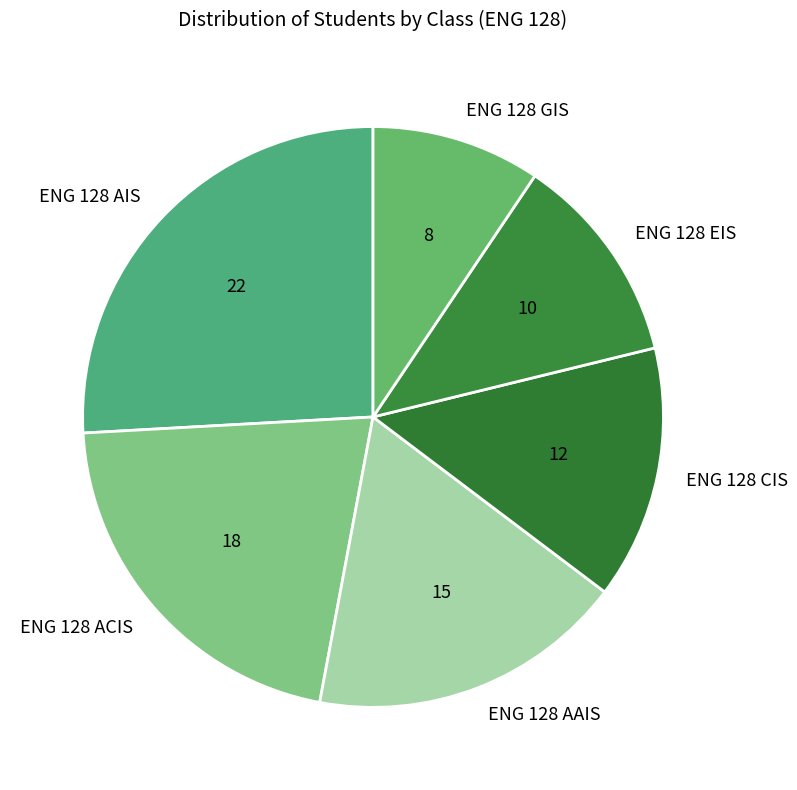

Which has a higher value, ENG 128 AIS or ENG 128 ACIS?

ENG 128 AIS